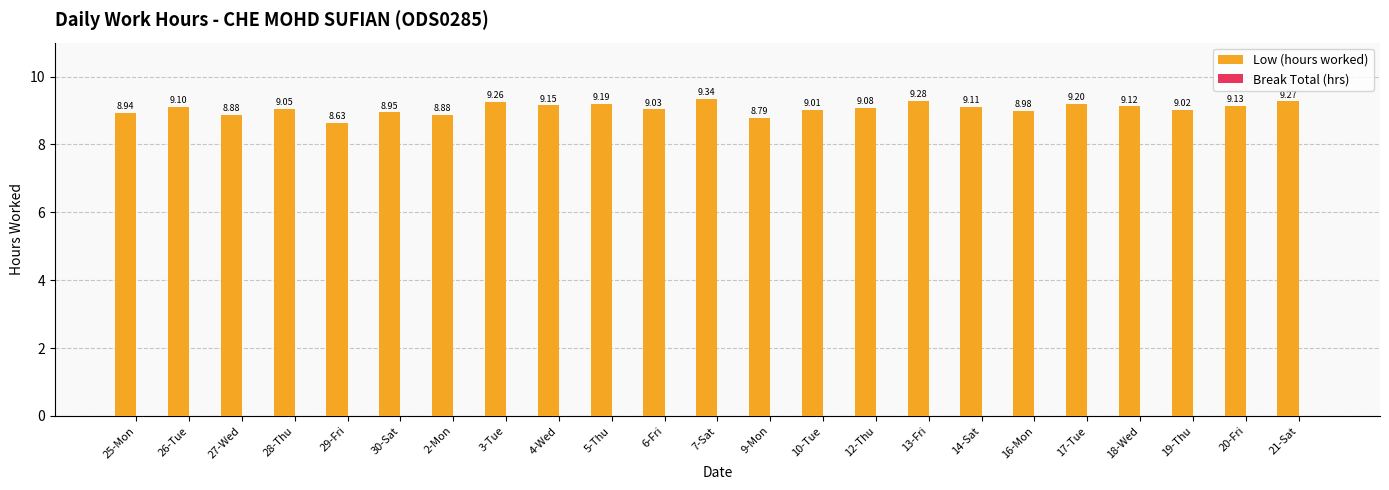

What is the change in value from 5-Thu to 13-Fri?

+0.1